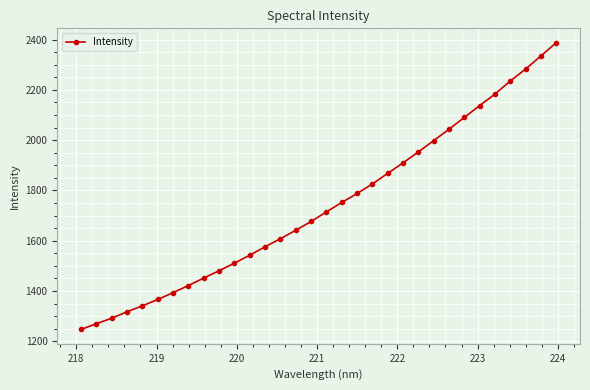

True or false: there are more than 1 points higher than both neighbors.

False